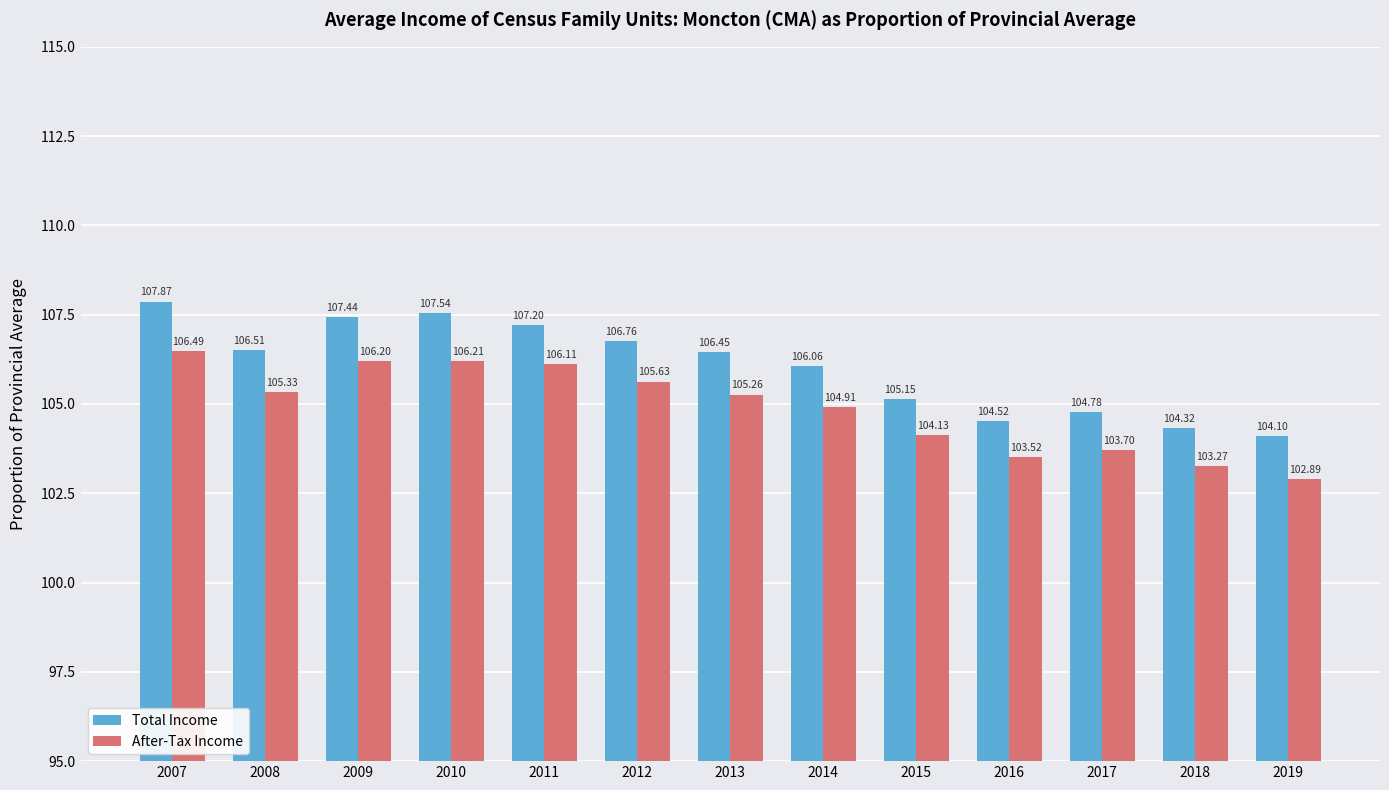

Is the value of After-Tax Income at 2017 greater than the value of Total Income at 2007?

No